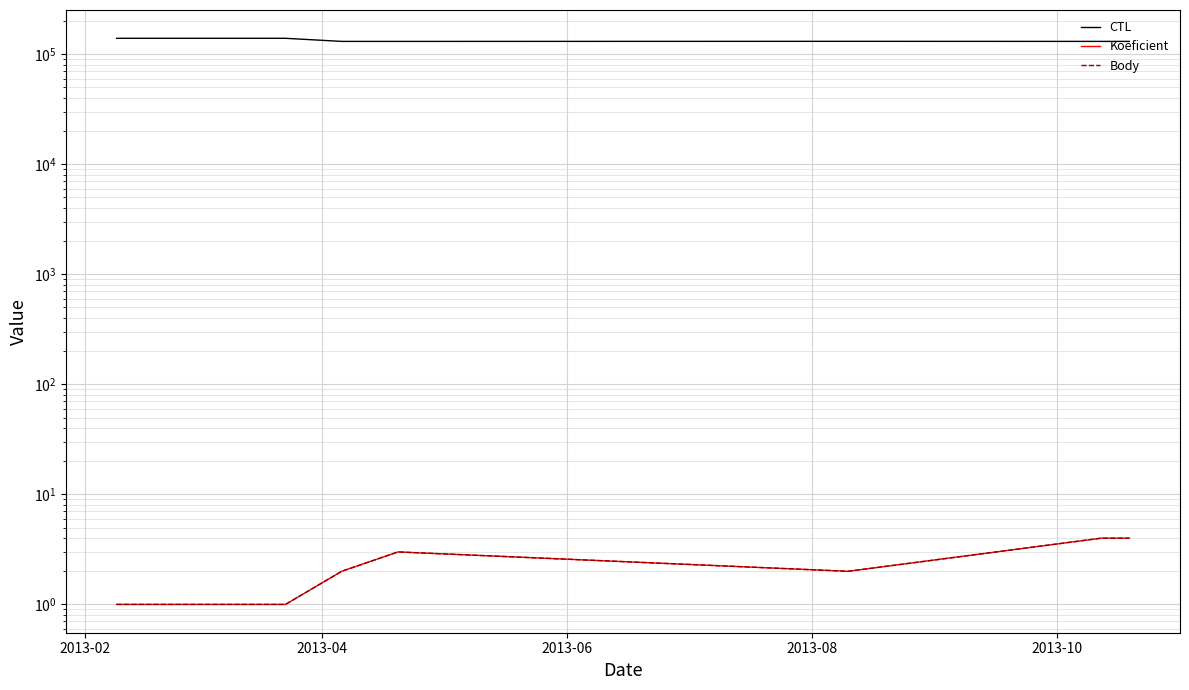

In Body, how many points are higher than both neighbors (excluding endpoints)?

1